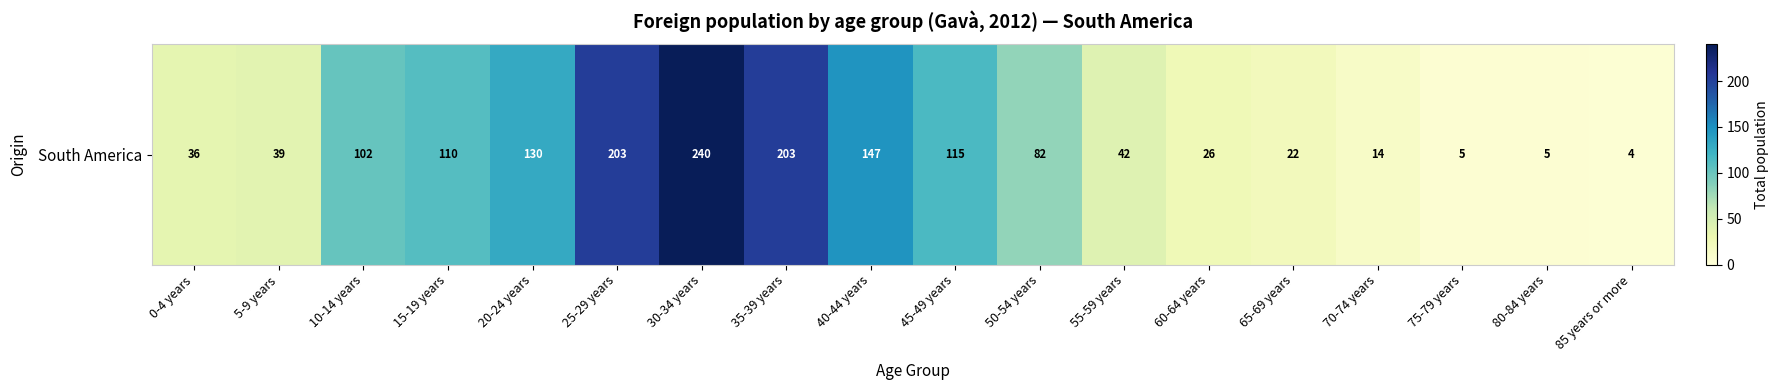

How many values exceed 82?

8